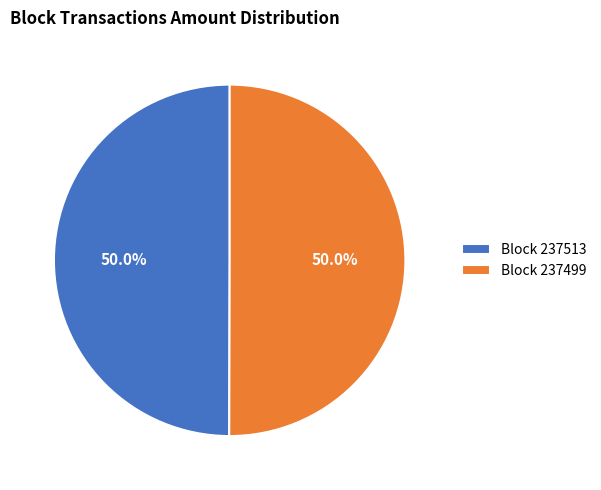

What percentage is NOT represented by Block 237513?

50.0%